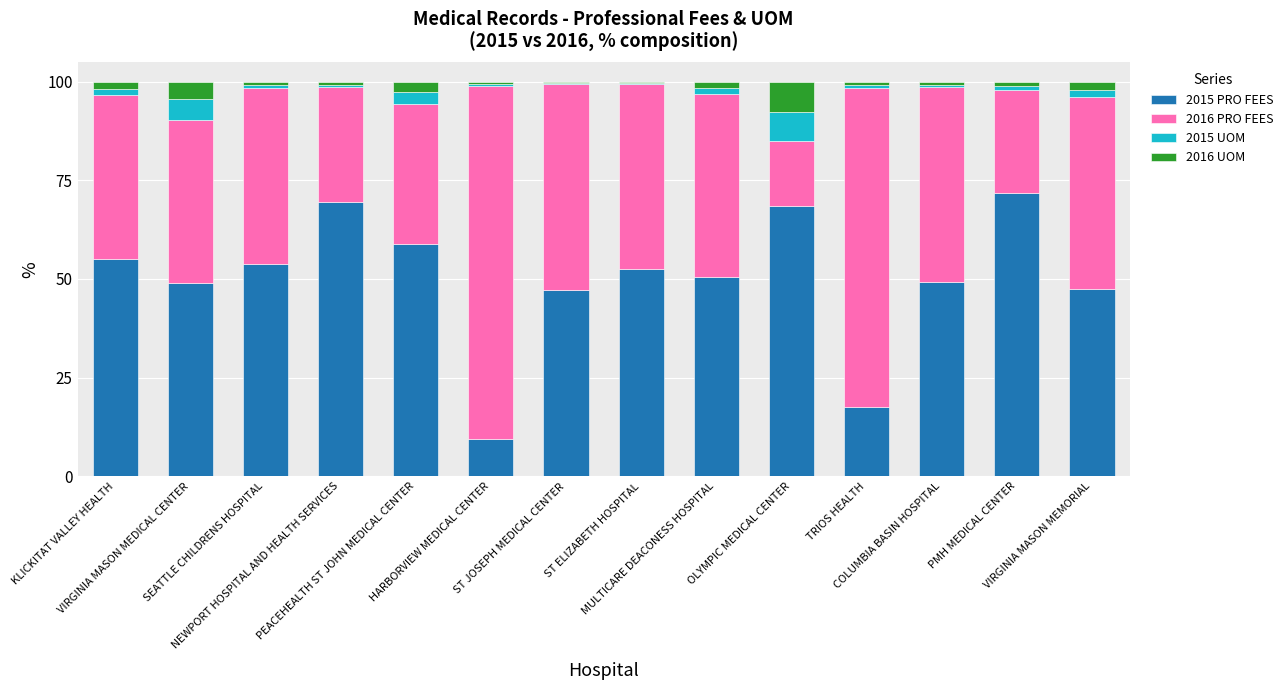

What is the maximum value for 2015 PRO FEES?

71.9